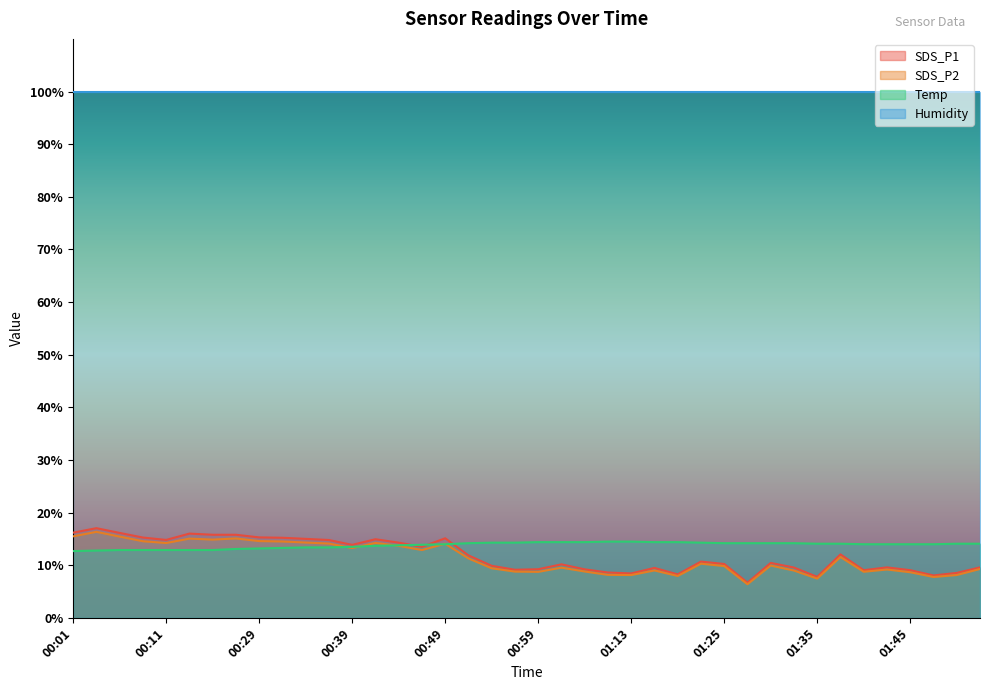

What position from the right is 00:56?

21